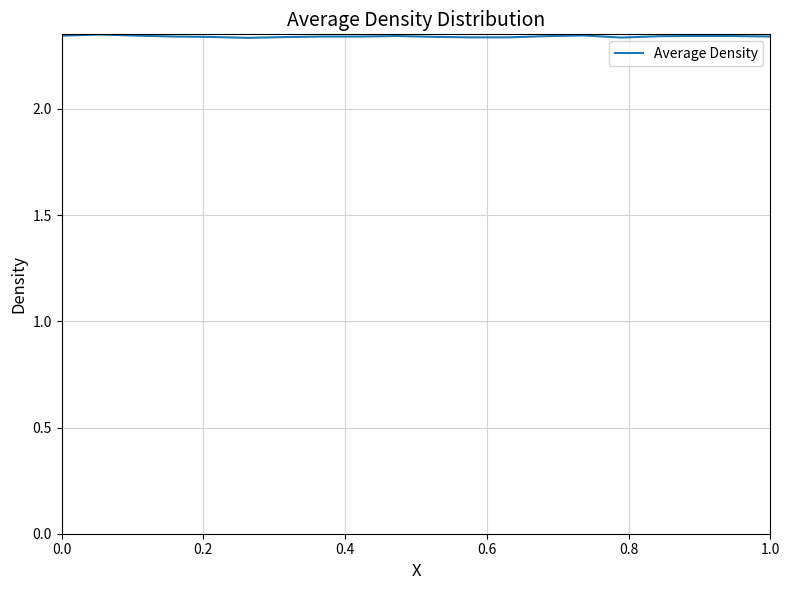

Reading left to right, list all the values displayed in this chart.

2.3	2.4	2.3	2.3	2.3	2.3	2.3	2.3	2.3	2.3	2.3	2.3	2.3	2.3	2.3	2.3	2.3	2.3	2.3	2.3